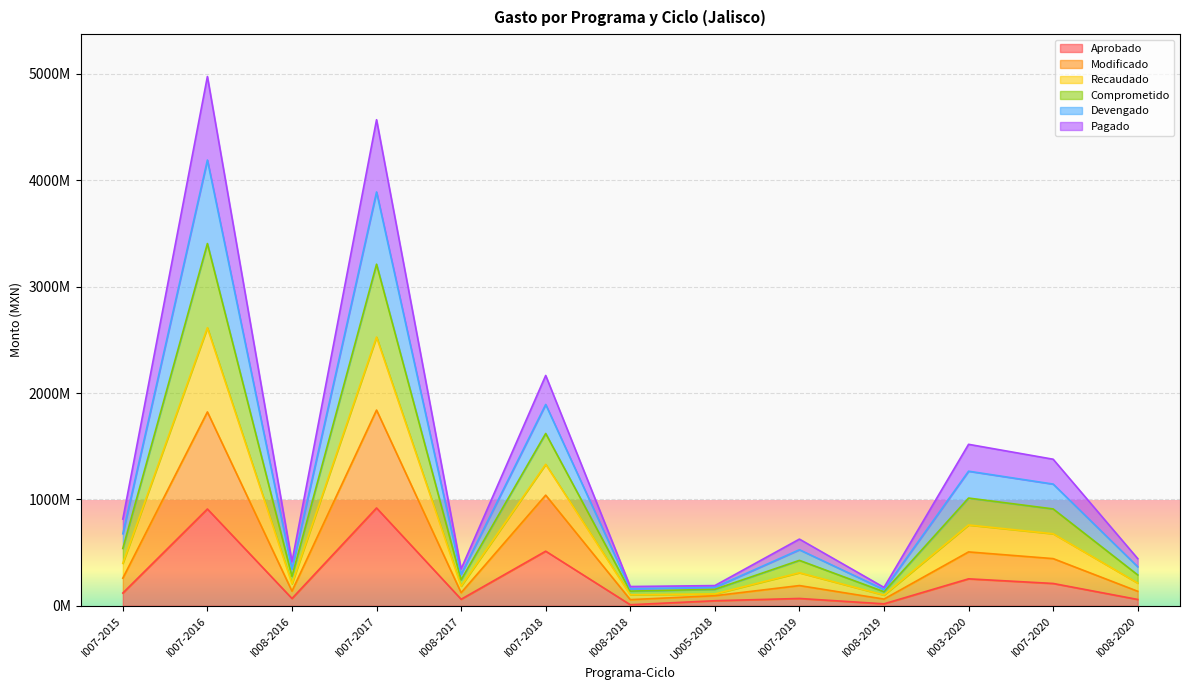

Between I008-2018 and I008-2016, which is larger?

I008-2016